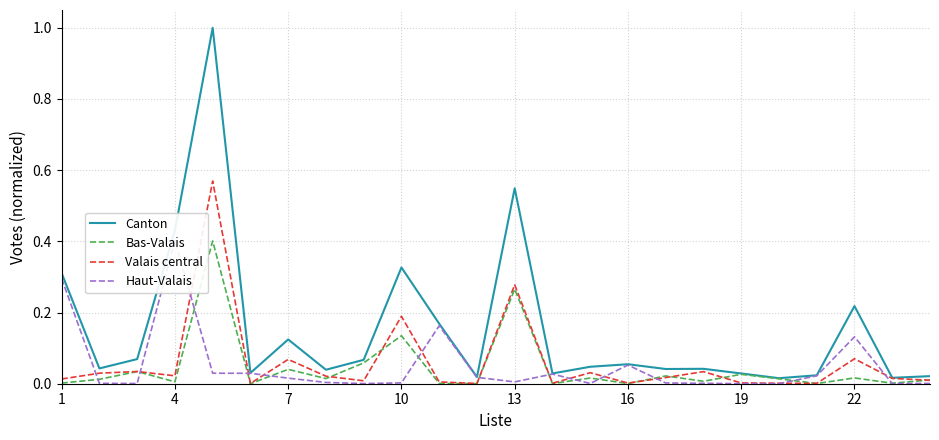

True or false: Valais central and Canton cross at least once.

False